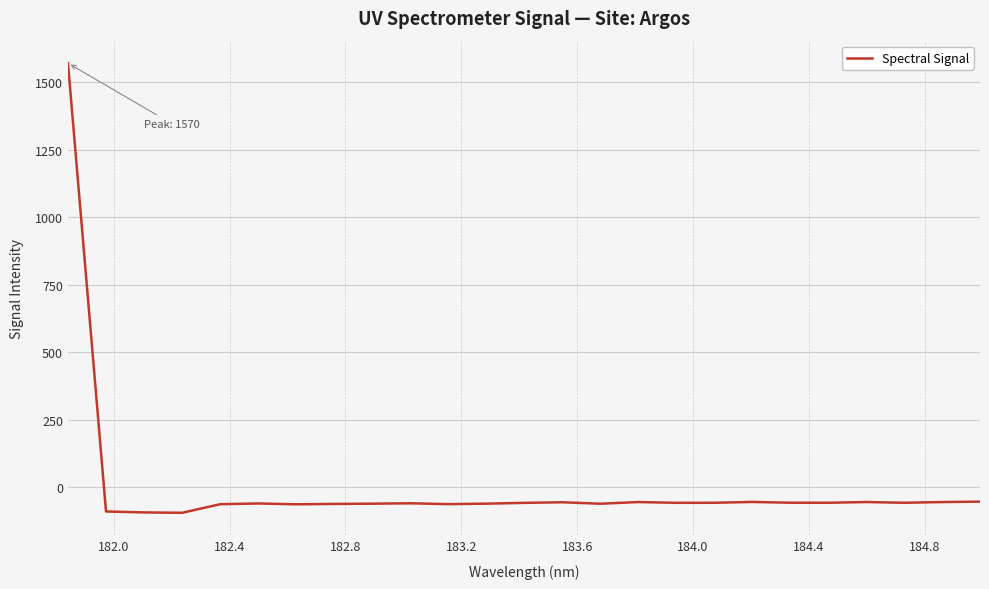

What is the minimum value shown in the chart?

-93.6